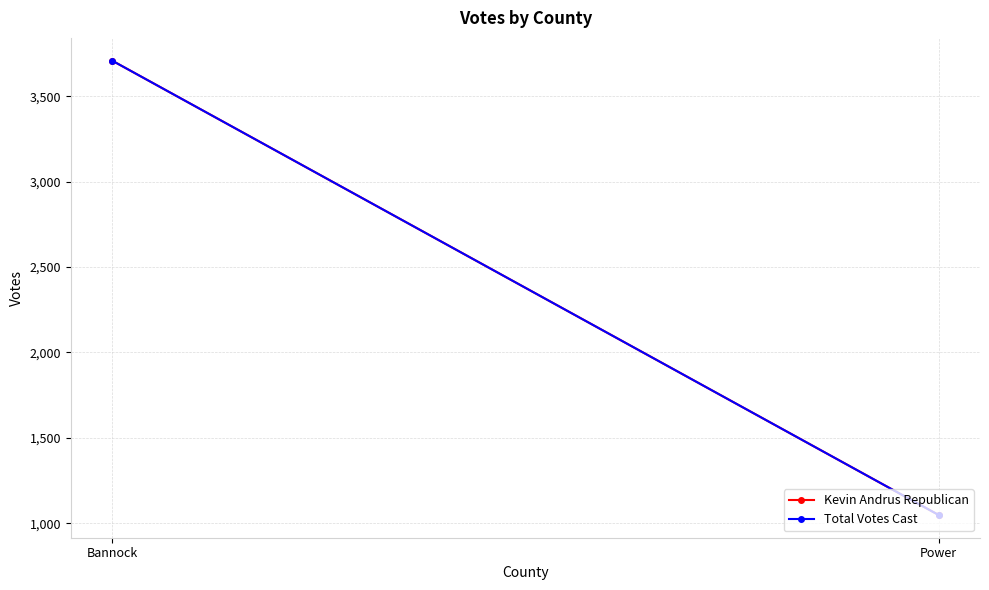

Is this an area chart (filled region under the line)?

No